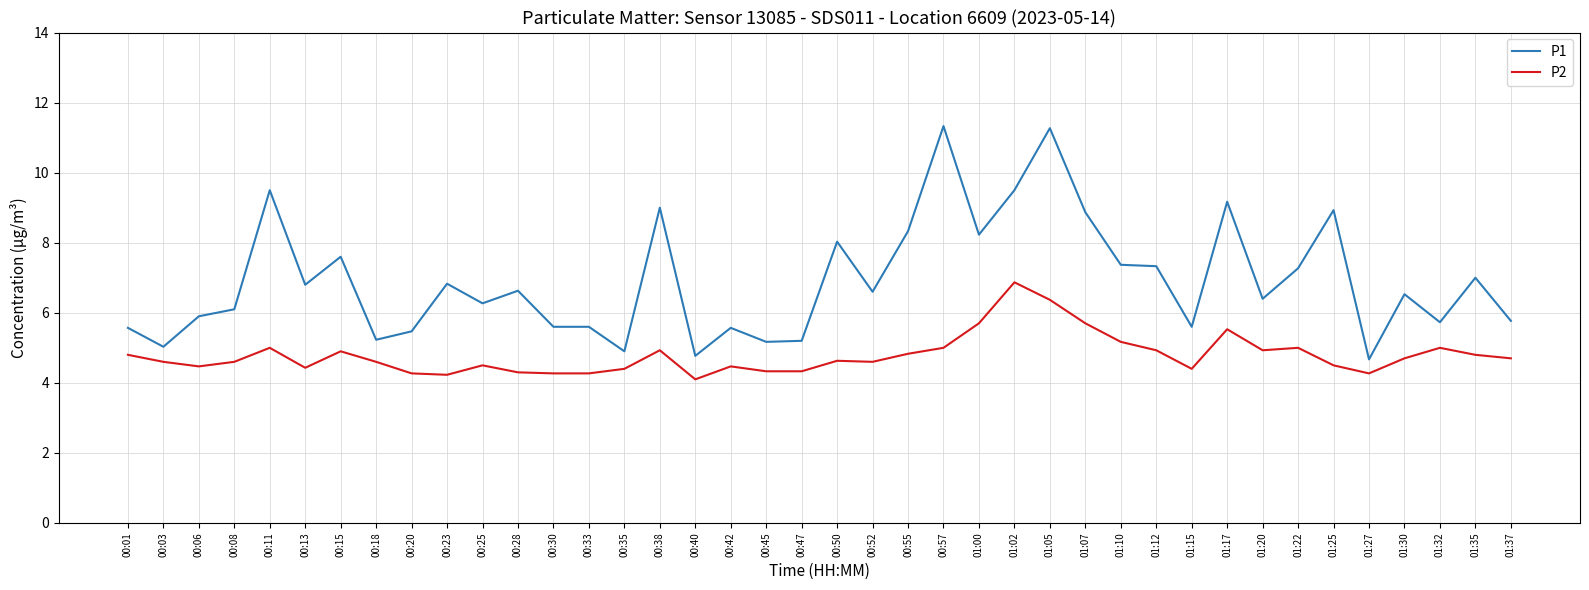

What is the difference between the second highest and minimum values in the P2 series?

2.3